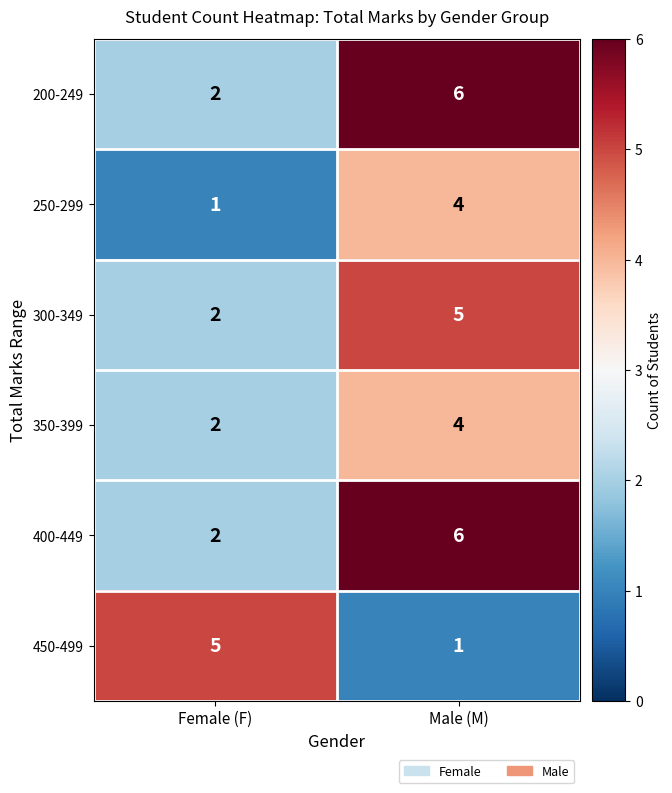

True or false: 400-449 has a value of 3 at Female (F).

False